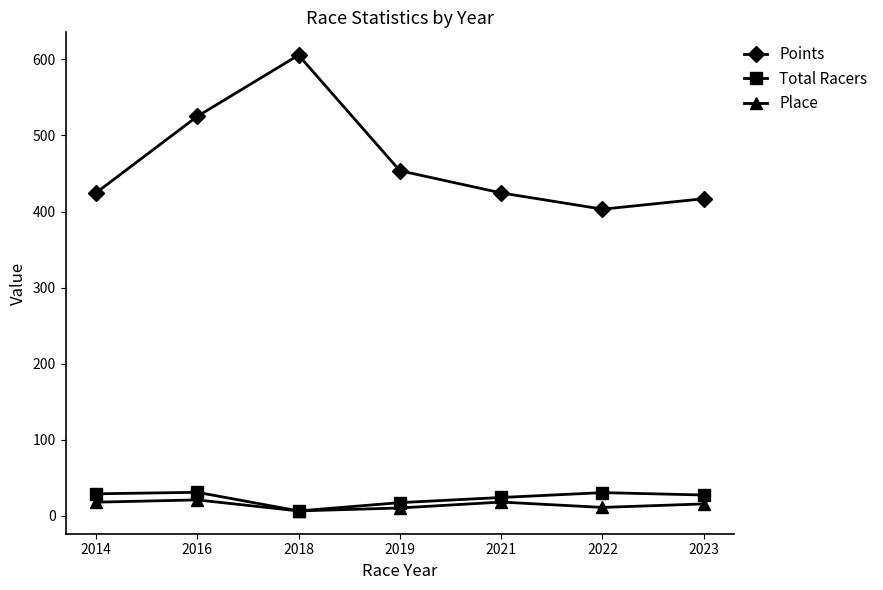

How many data points in Points are above 424?

5